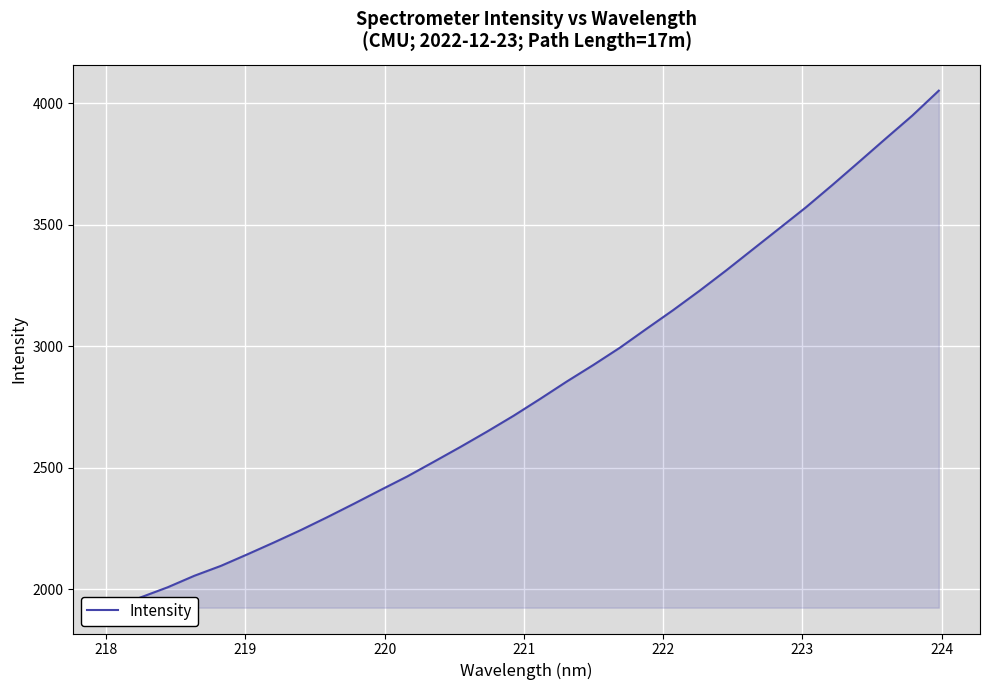

Reading right to left, transcribe all the data shown in this chart.

4051.6	3948.7	3854.3	3758.8	3664.0	3571.7	3485.0	3398.7	3312.1	3228.6	3148.4	3071.7	2994.0	2922.9	2854.7	2783.3	2713.8	2648.5	2585.5	2524.4	2464.0	2408.4	2351.9	2296.7	2243.3	2192.9	2143.9	2096.2	2055.4	2008.1	1967.1	1924.1